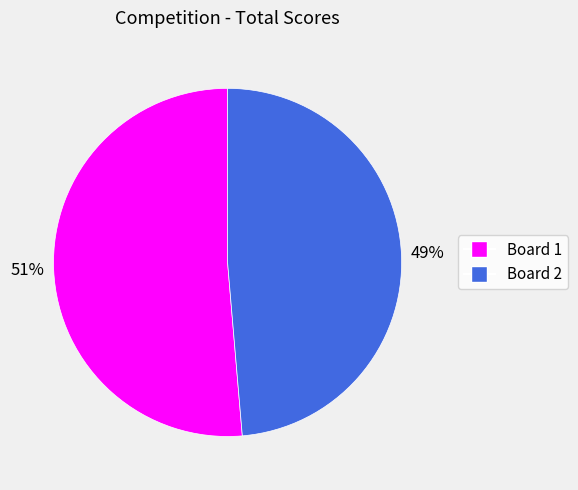

Rank the categories by value from lowest to highest.

Board 2, Board 1